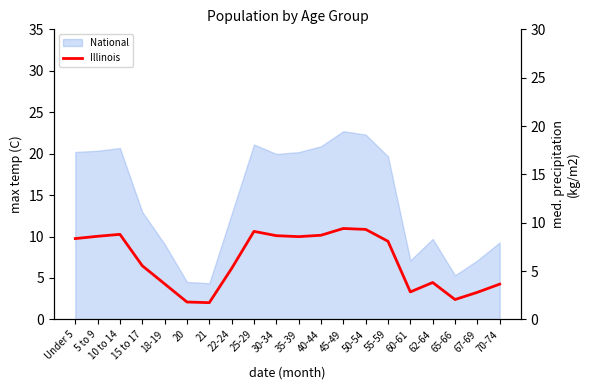

How many lines are shown in the chart?

1